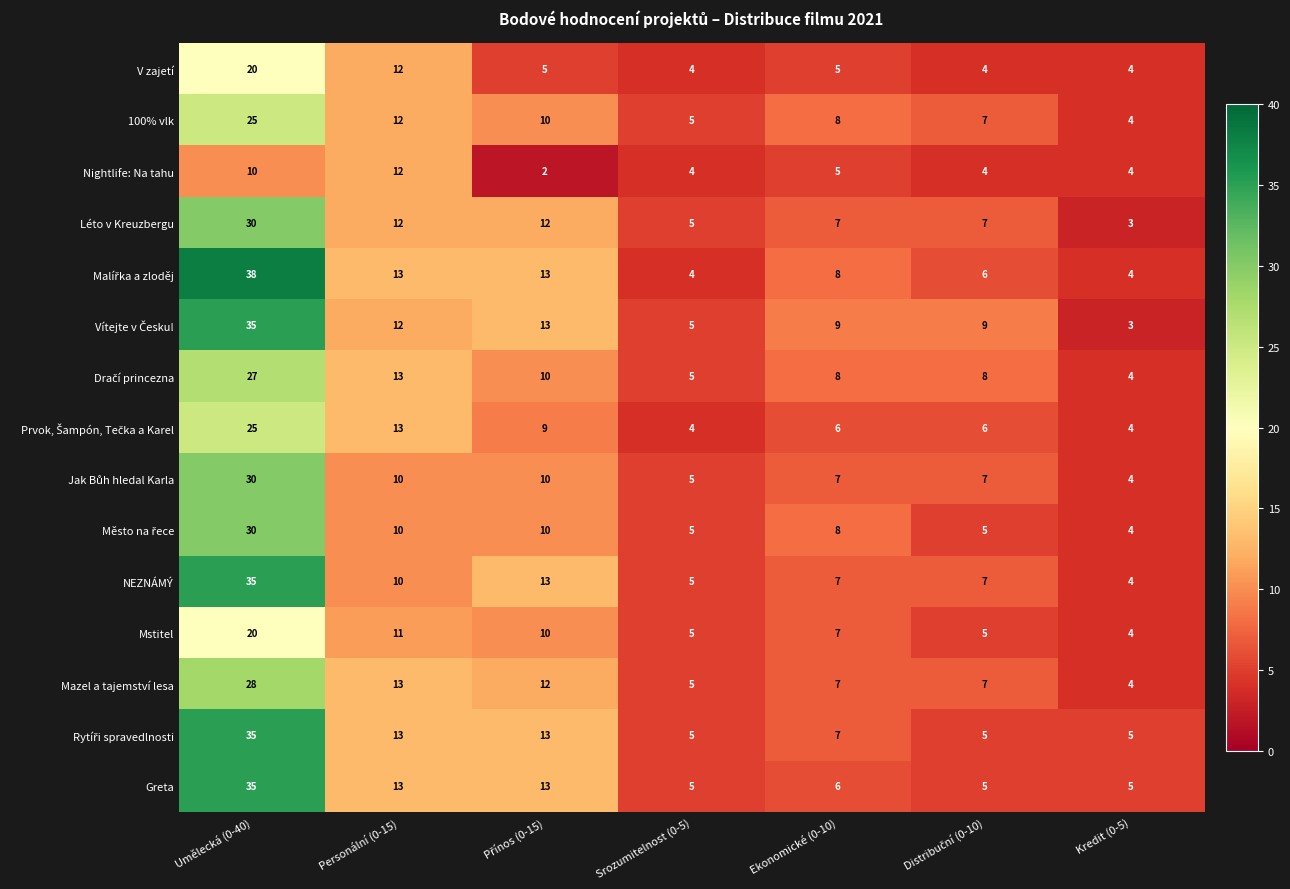

What is the spread (max minus min) of values at Ekonomické (0-10)?

4